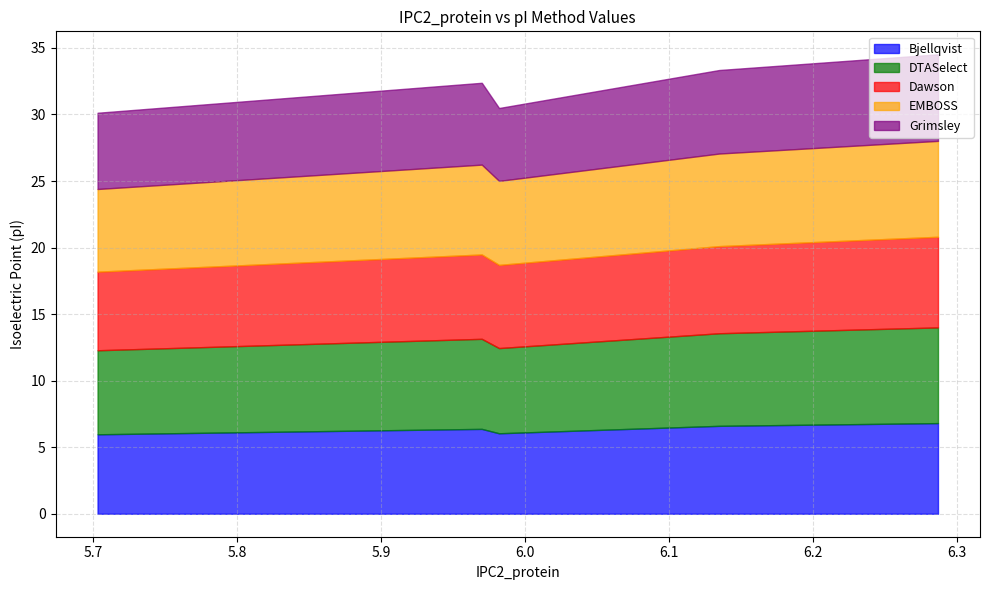

What value does the Bjellqvist series have at I7AWB5?

6.6